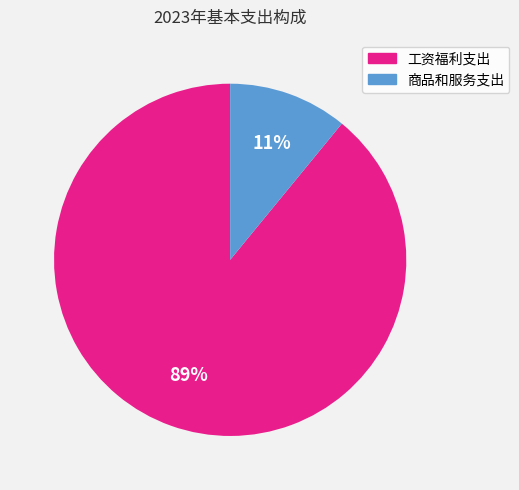

What percentage is the 商品和服务支出 slice, to the nearest percent?

11%